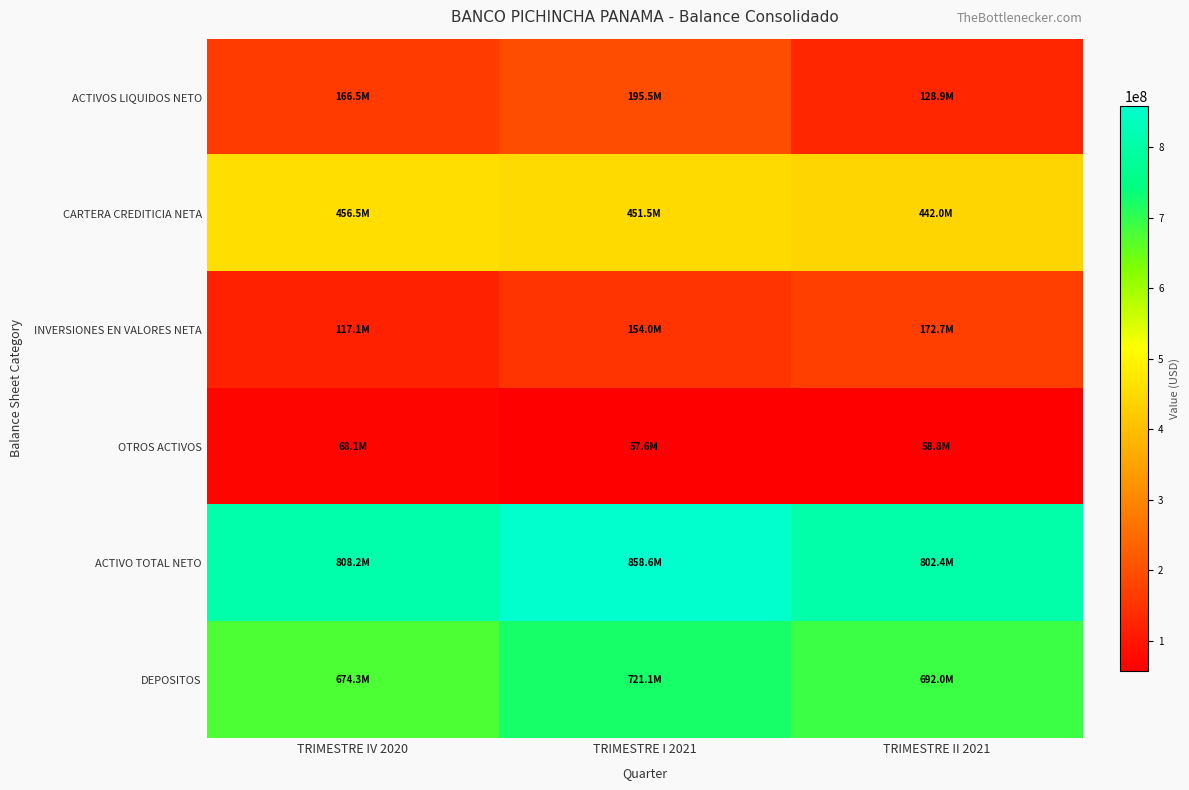

How many categories are shown in the chart?

3